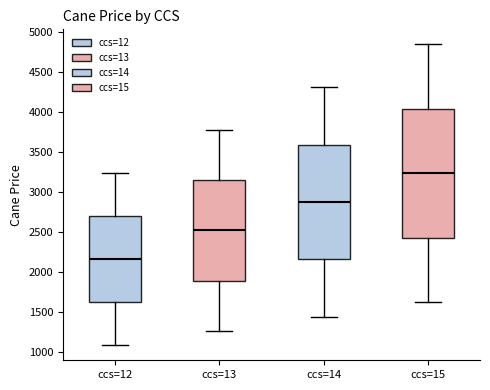

Reading left to right, transcribe this box plot: for each box, give where its median line is, the range the box spans, and where its two whiskers end, as read against the y-axis. The values are not printed on the chart, so give them approximately, as read against the axis.

ccs=12: median 2150, box 1600 to 2700, whiskers 1100 to 3250
ccs=13: median 2500, box 1900 to 3150, whiskers 1250 to 3750
ccs=14: median 2850, box 2150 to 3600, whiskers 1450 to 4300
ccs=15: median 3250, box 2400 to 4050, whiskers 1600 to 4850